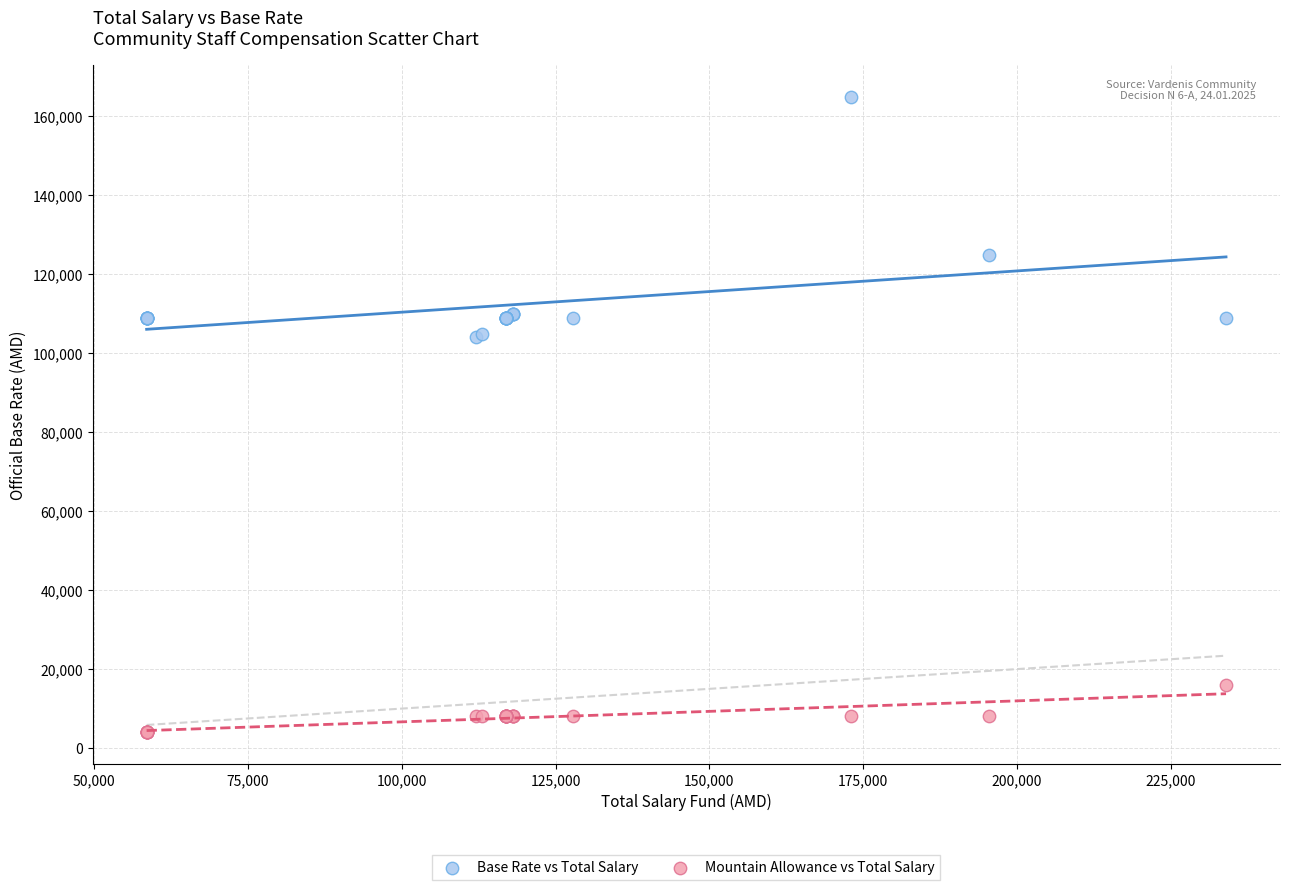

What are all the series names shown in the legend?

Base Rate vs Total Salary, Mountain Allowance vs Total Salary